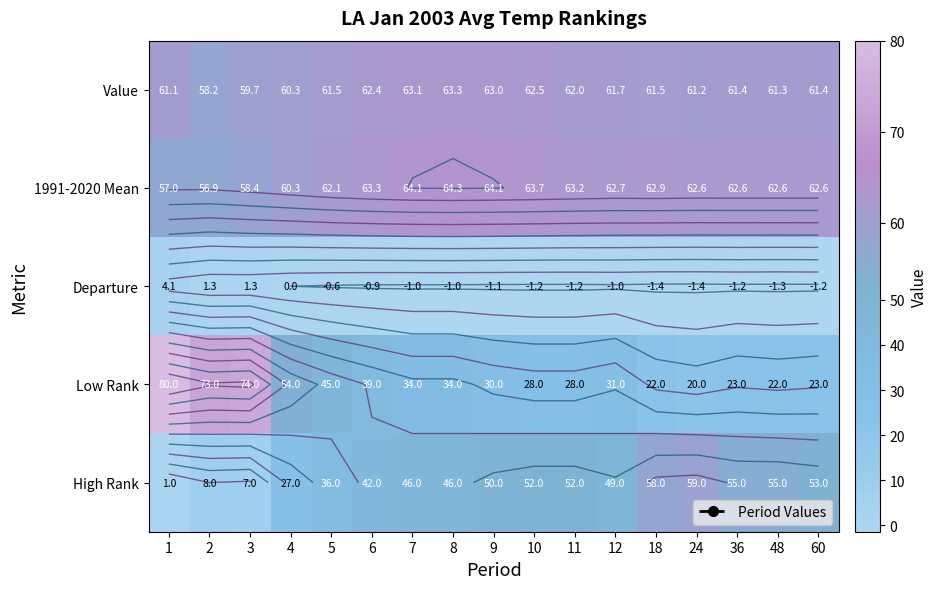

What is the average value of the 1991-2020 Mean series?

62.0